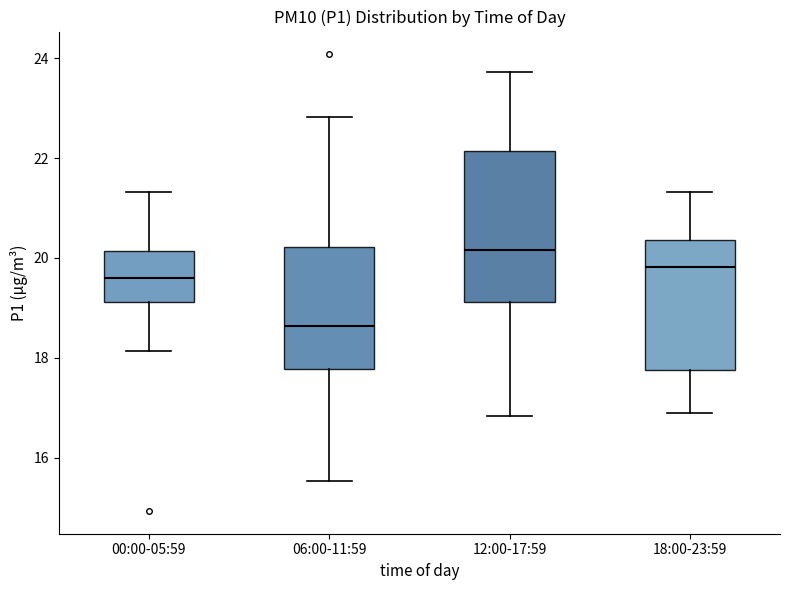

Reading left to right, transcribe this box plot: for each box, give where its median line is, the range the box spans, and where its two whiskers end, as read against the y-axis. The values are not printed on the chart, so give them approximately, as read against the axis.

00:00-05:59: median 19.6, box 19.2 to 20.2, whiskers 18.2 to 21.4
06:00-11:59: median 18.6, box 17.8 to 20.2, whiskers 15.6 to 22.8
12:00-17:59: median 20.2, box 19.2 to 22.2, whiskers 16.8 to 23.8
18:00-23:59: median 19.8, box 17.8 to 20.4, whiskers 17.0 to 21.4